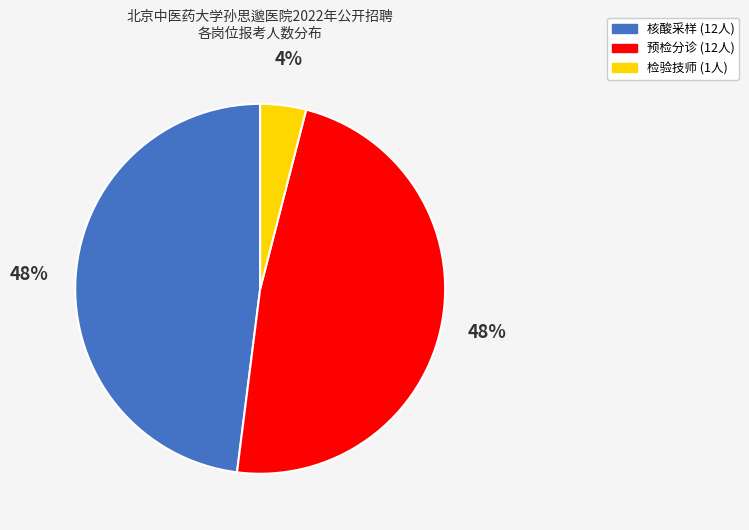

Which slice is the smallest?

检验技师